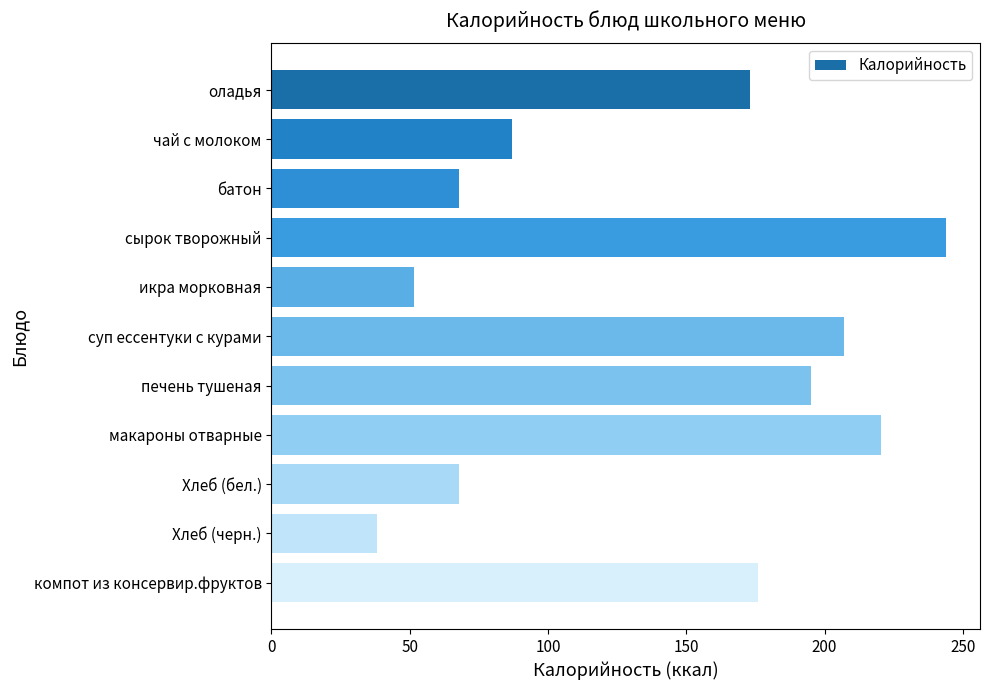

The chart shows a value of 195.0 at печень тушеная. True or false?

True